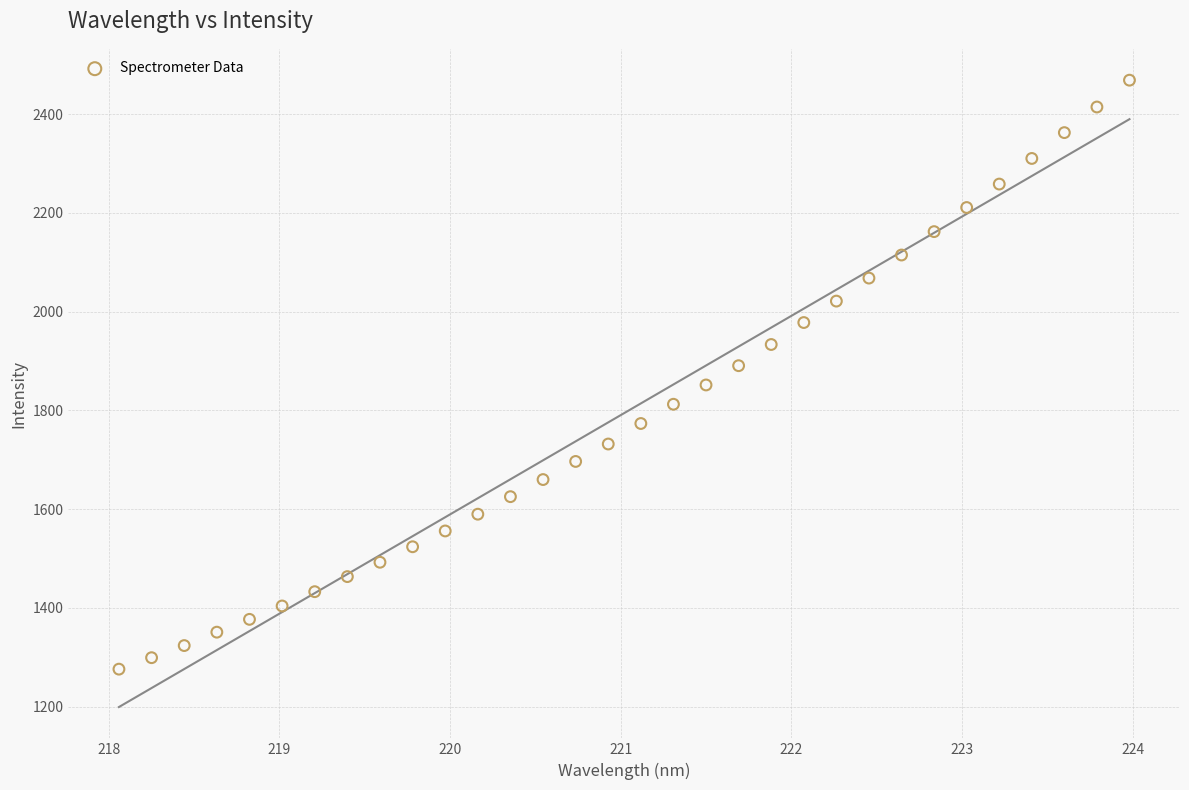

What is the range of Y values (max minus min)?

1193.0